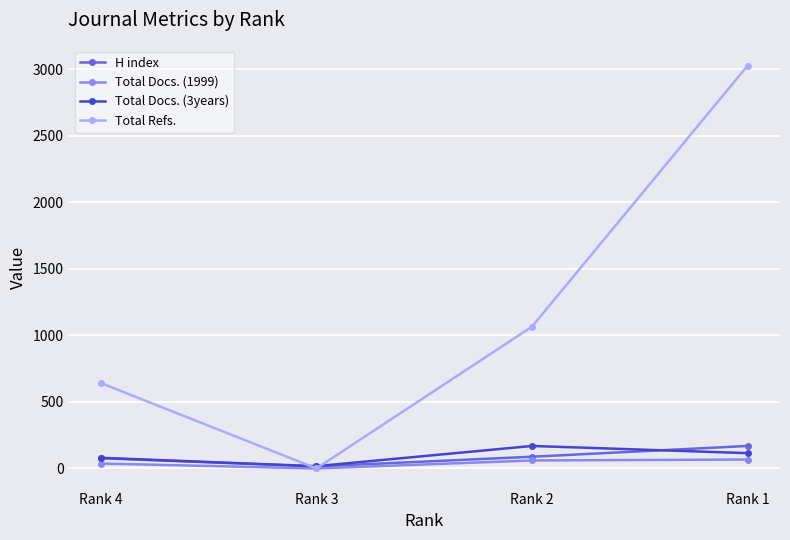

True or false: Total Docs. (1999) has more than 2 interior local peaks.

False